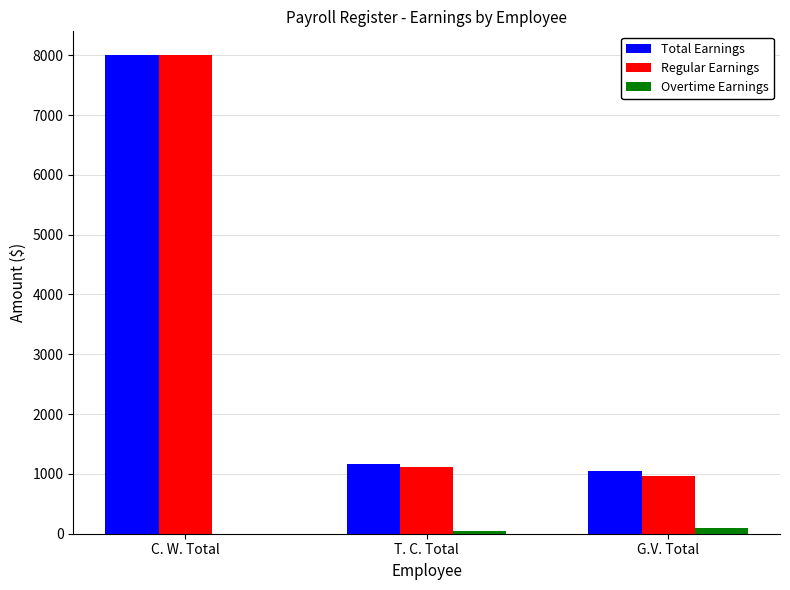

Is it true that Total Earnings equals 8000 at C. W. Total?

True